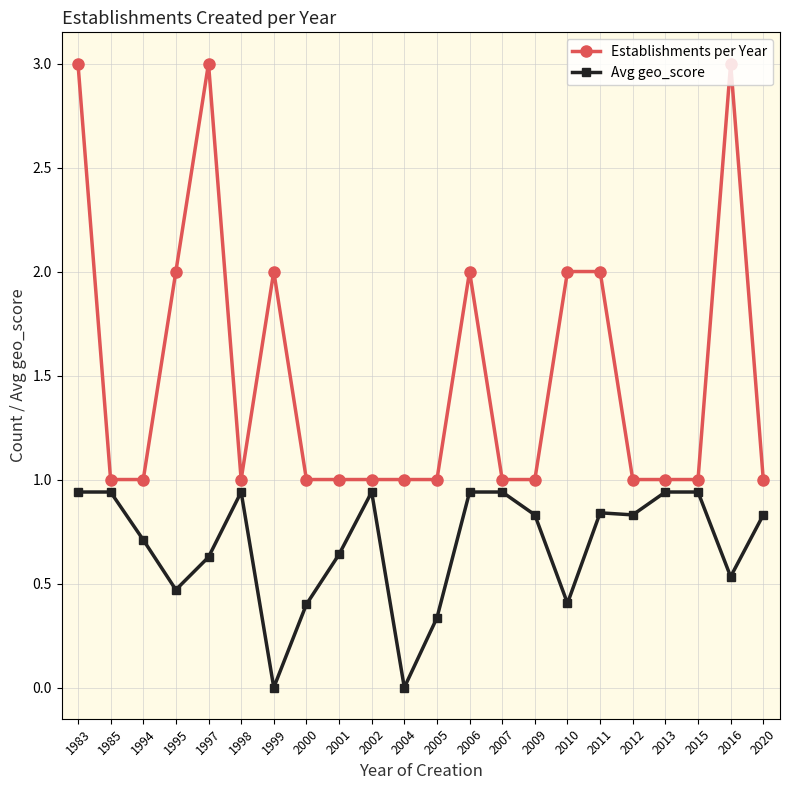

What is the difference between the maximum and minimum values in the Establishments per Year series?

2.0